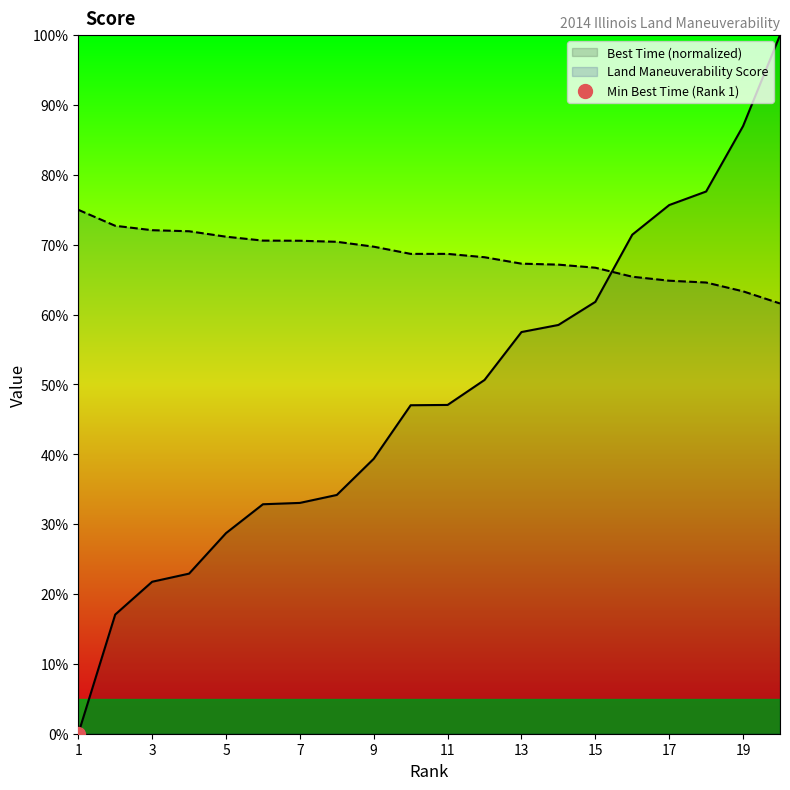

Rank the series by their average value, from lowest to highest.

Best Time, Land Manuverability Score